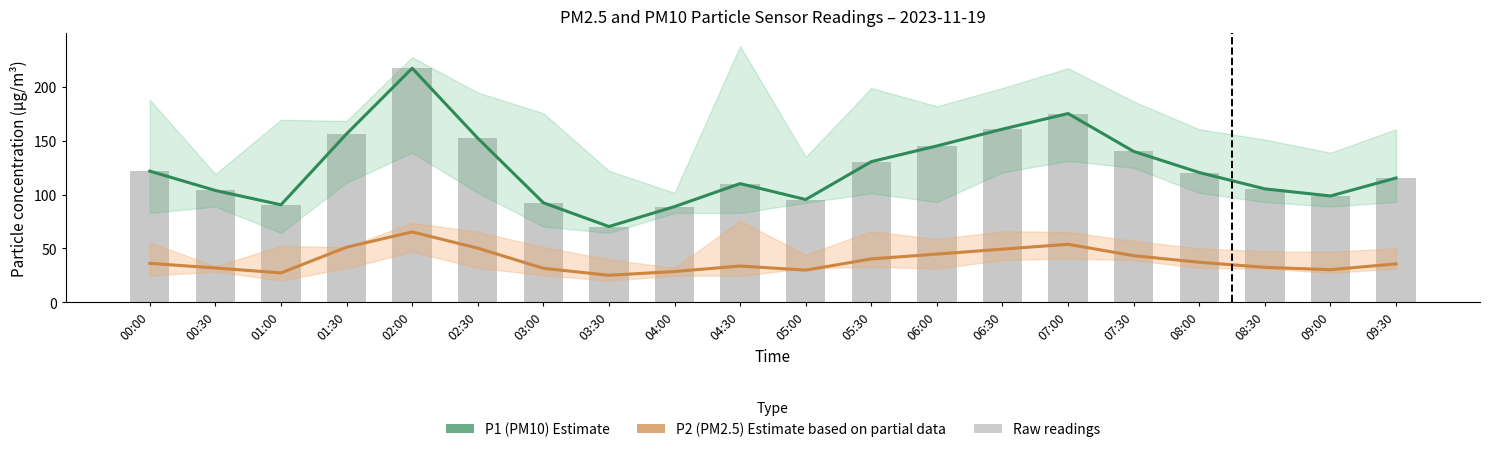

At which label is P1 (PM10) Estimate closest to 143?

06:00